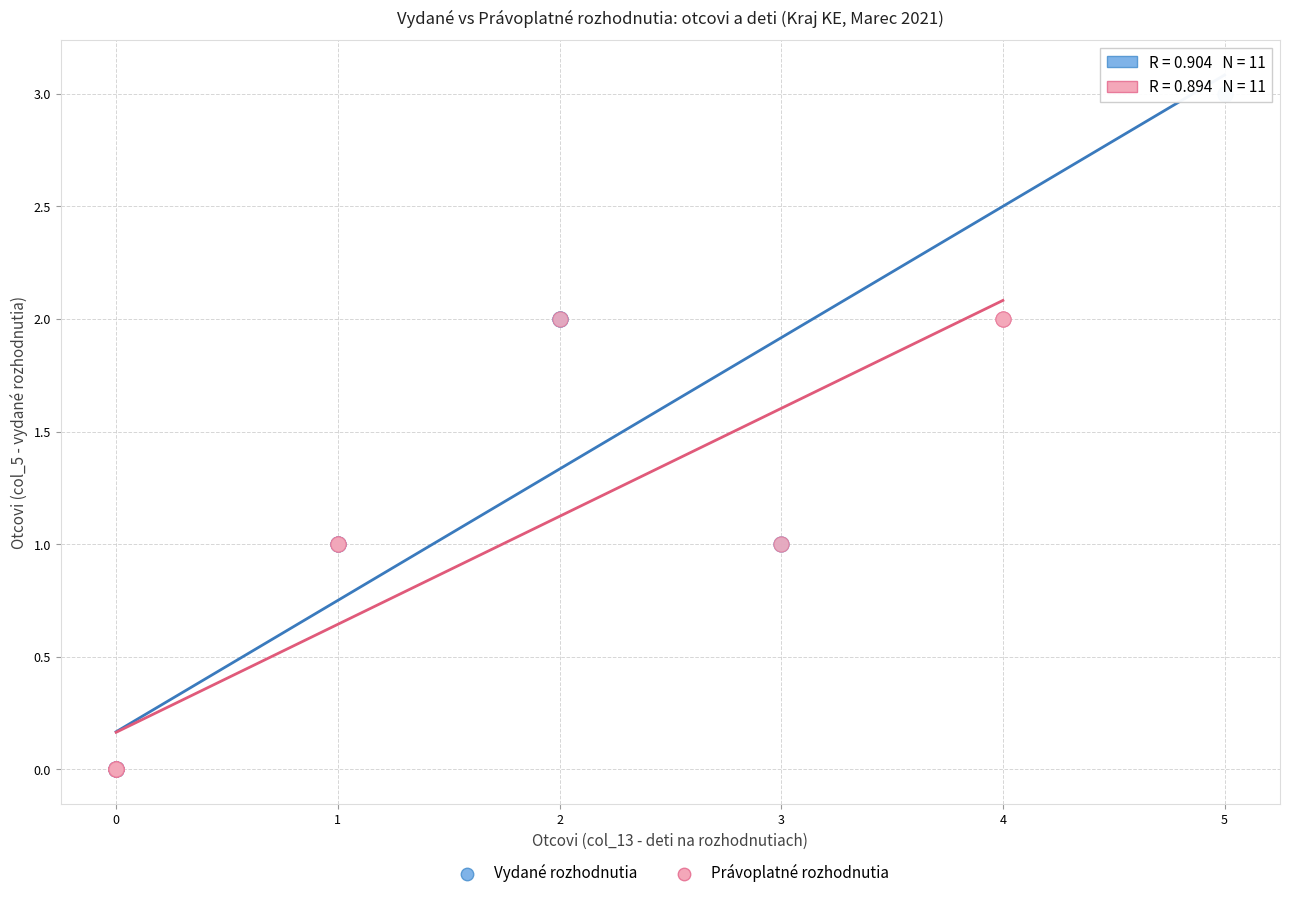

What are all the series names shown in the legend?

Vydané rozhodnutia, Právoplatné rozhodnutia